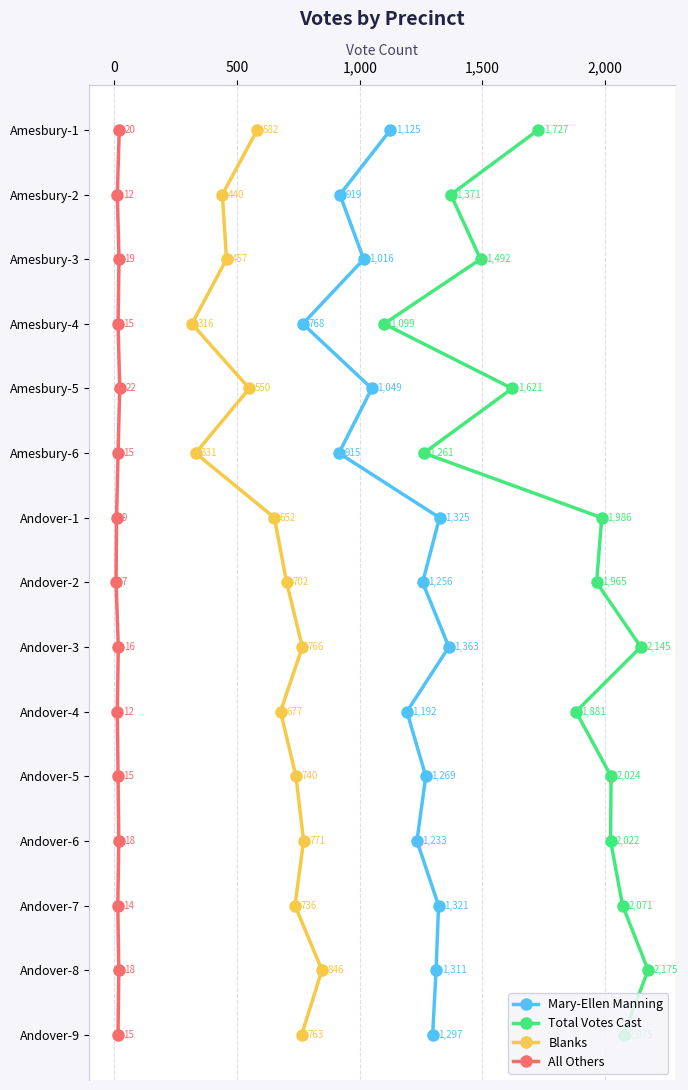

True or false: Total Votes Cast and Blanks intersect in this chart.

False